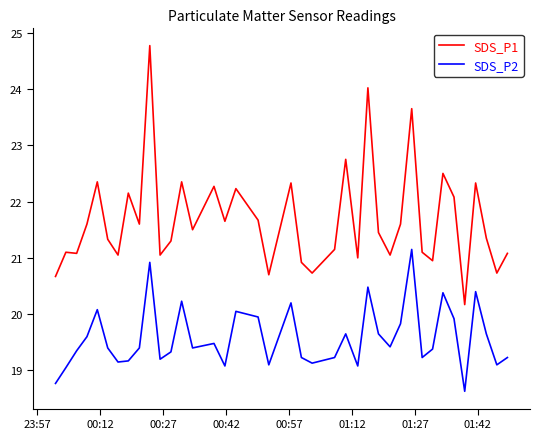

True or false: SDS_P2 and SDS_P1 intersect in this chart.

False